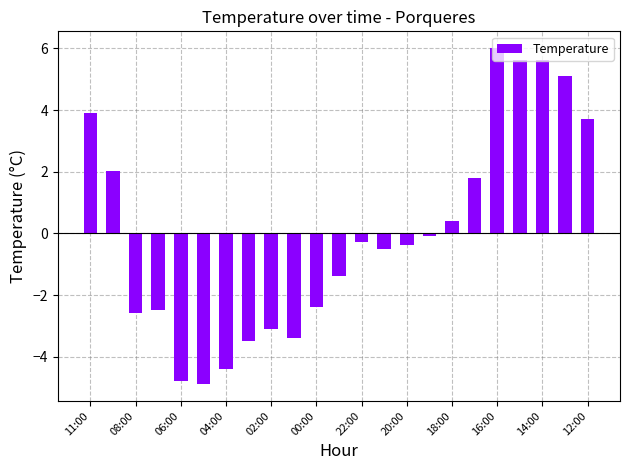

What is the value of the 6th bar from the left?

-4.9